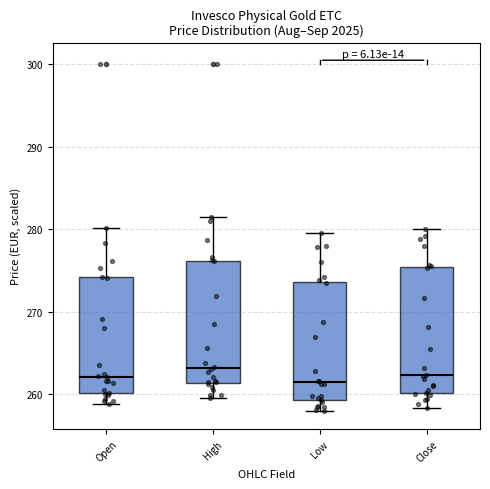

Reading left to right, transcribe this box plot: for each box, give where its median line is, the range the box spans, and where its two whiskers end, as read against the y-axis. The values are not printed on the chart, so give them approximately, as read against the axis.

Open: median 262, box 260 to 274, whiskers 259 to 280
High: median 263, box 261 to 276, whiskers 260 to 281
Low: median 261, box 259 to 274, whiskers 258 to 280
Close: median 262, box 260 to 275, whiskers 258 to 280